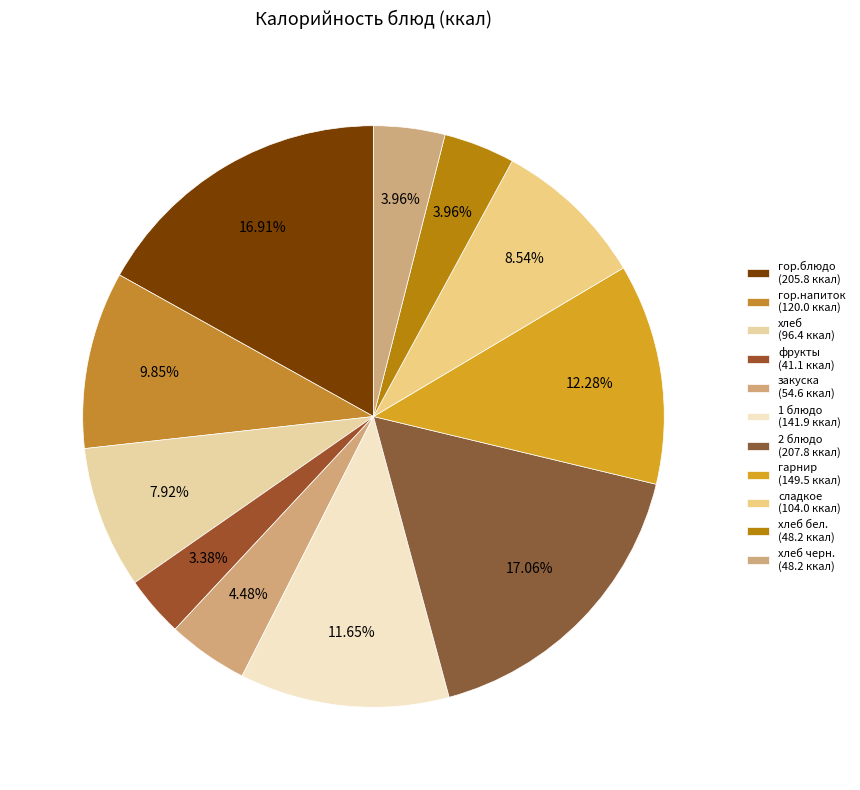

What is the smallest slice in the pie chart?

фрукты